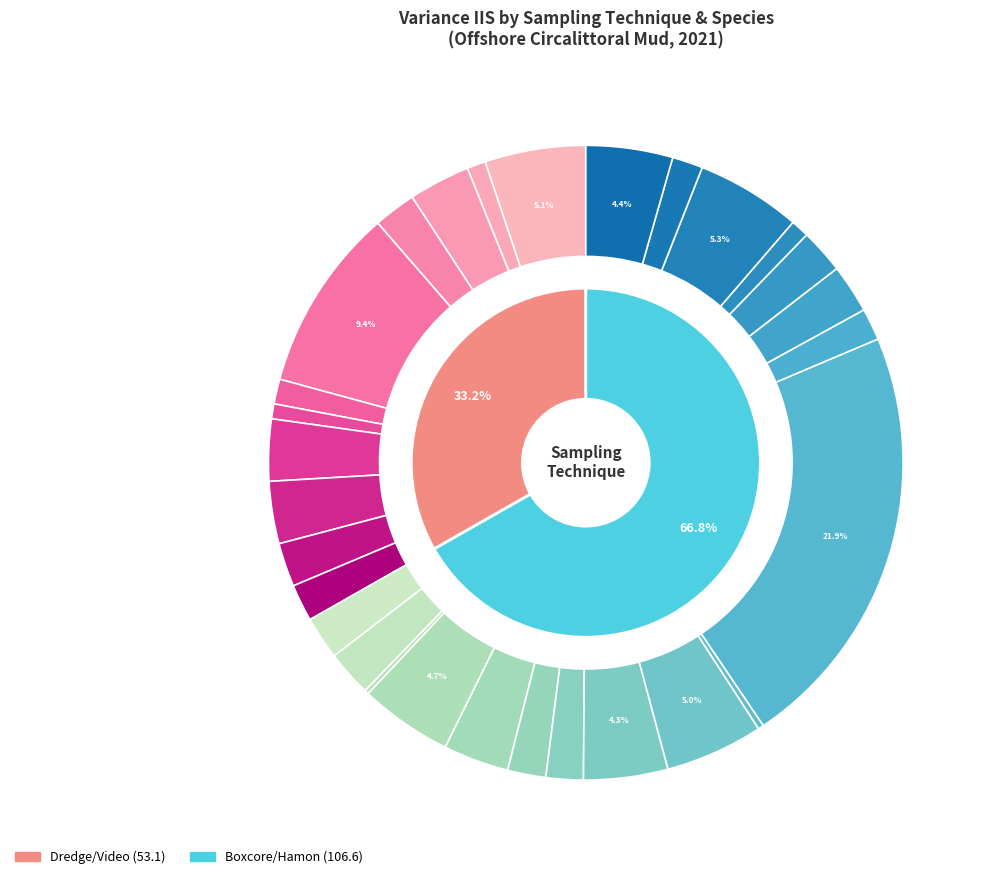

To the nearest percent, what is the average slice percentage?

3%